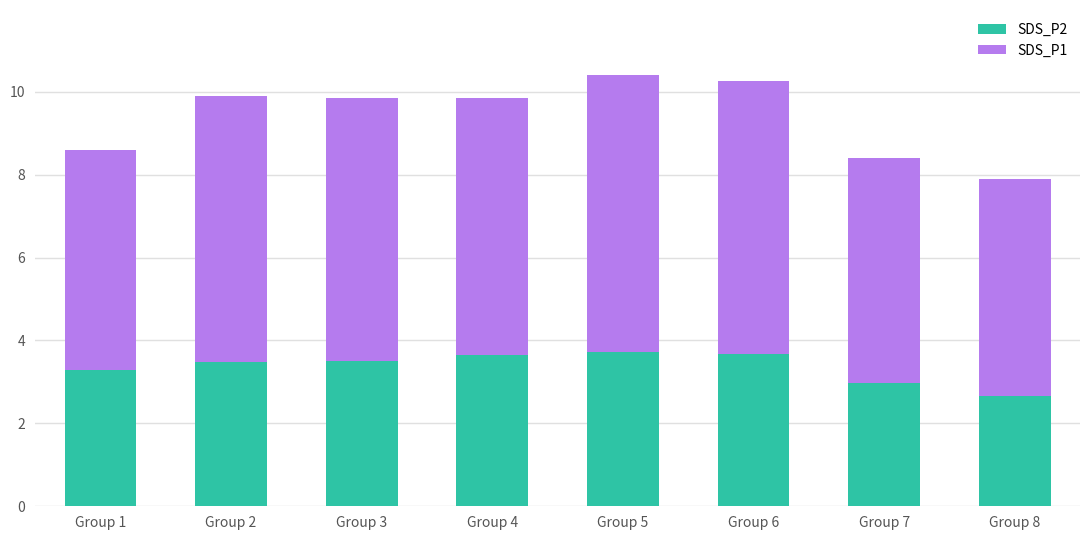

What is the approximate value of SDS_P2 at Group 8?

2.7